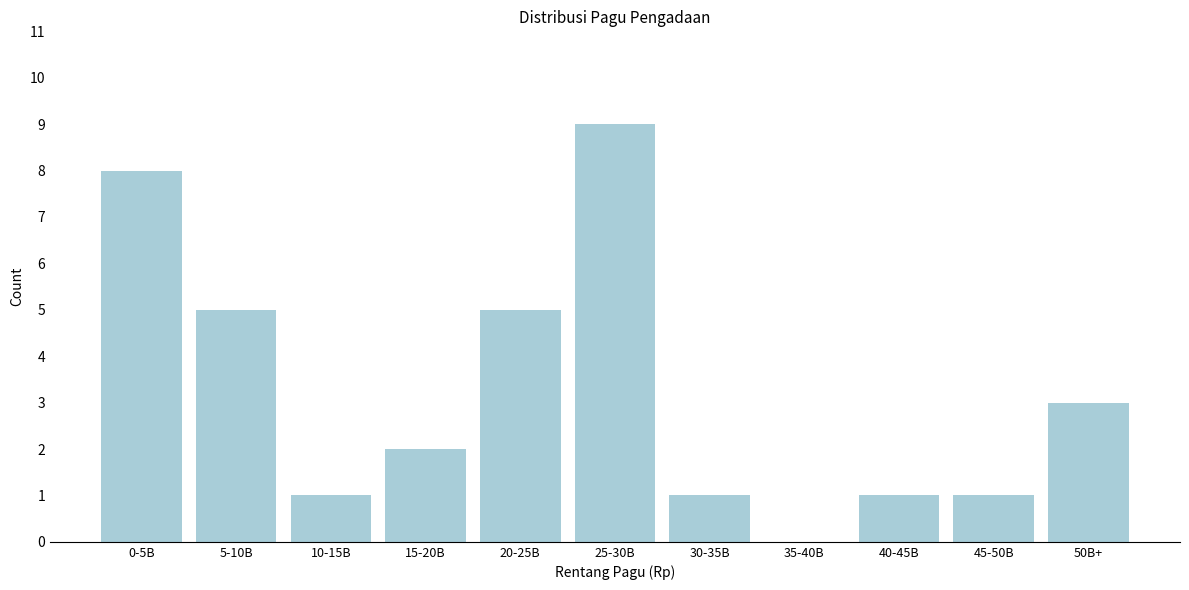

Reading left to right, list all the values displayed in this chart.

0-5B=8	5-10B=5	10-15B=1	15-20B=2	20-25B=5	25-30B=9	30-35B=1	35-40B=0	40-45B=1	45-50B=1	50B+=3